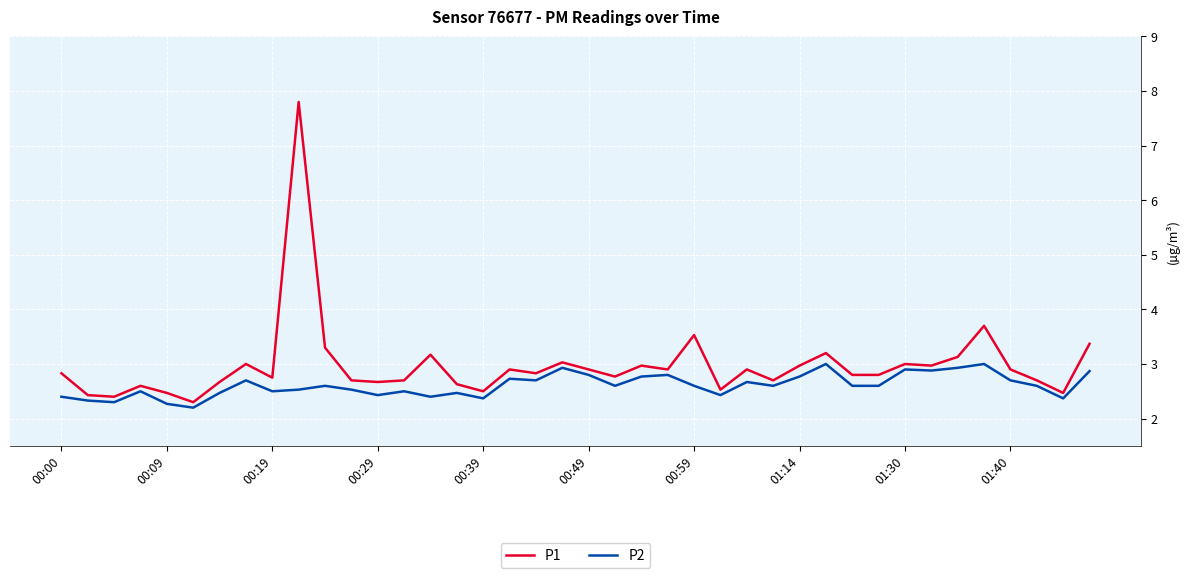

List the series in order of their peak value, lowest first.

P2, P1